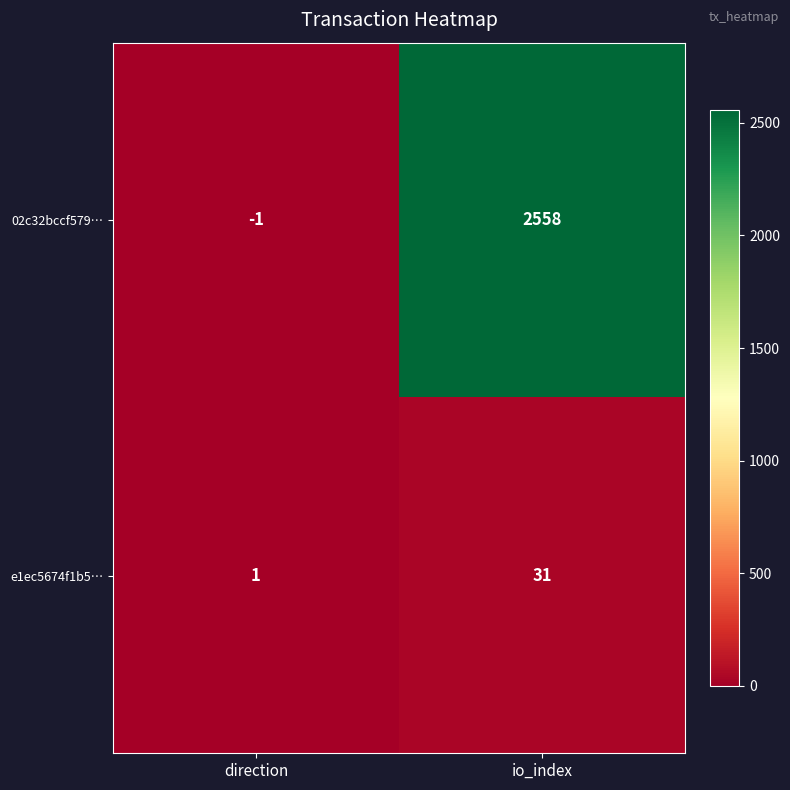

The e1ec5674f1b5… series shows 7 at io_index. True or false?

False